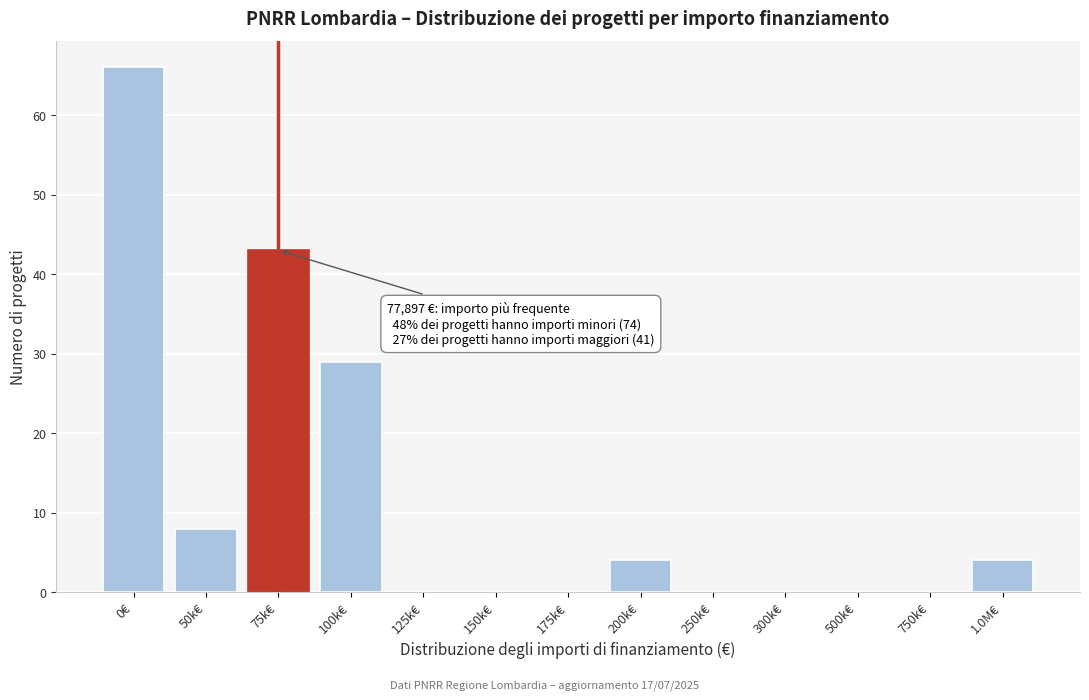

Reading left to right, transcribe all the data shown in this chart.

0€=66	50k€=8	75k€=43	100k€=29	125k€=0	150k€=0	175k€=0	200k€=4	250k€=0	300k€=0	500k€=0	750k€=0	1.0M€=4